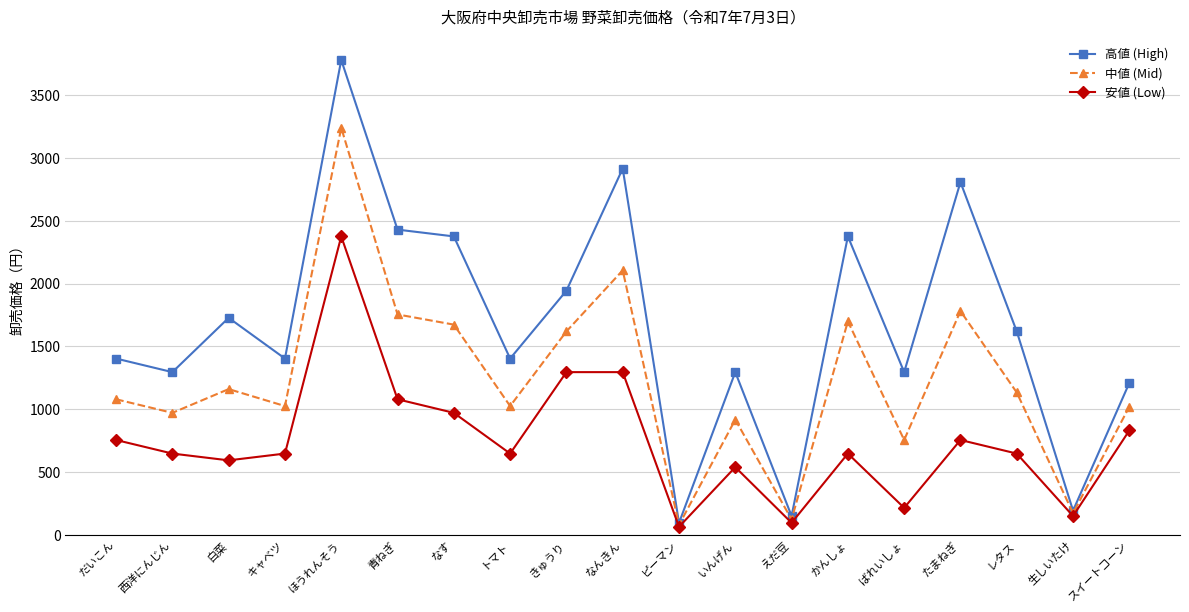

The 高値 (High) series shows 528 at ばれいしょ. True or false?

False